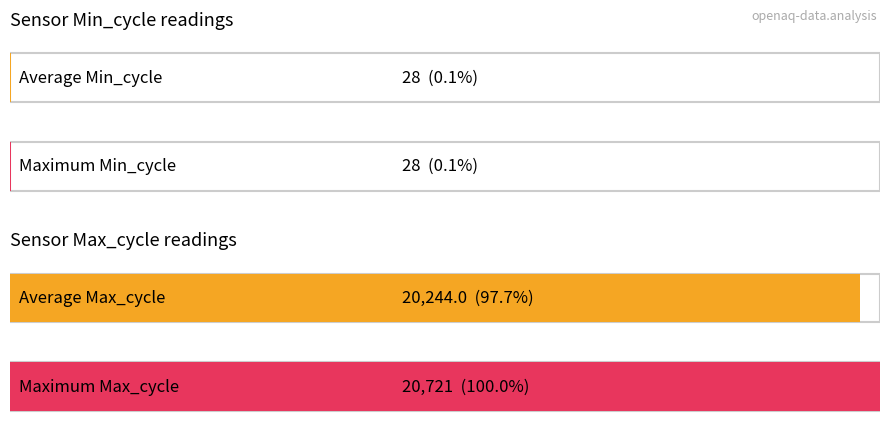

What is the average value of the Min_cycle series?

28